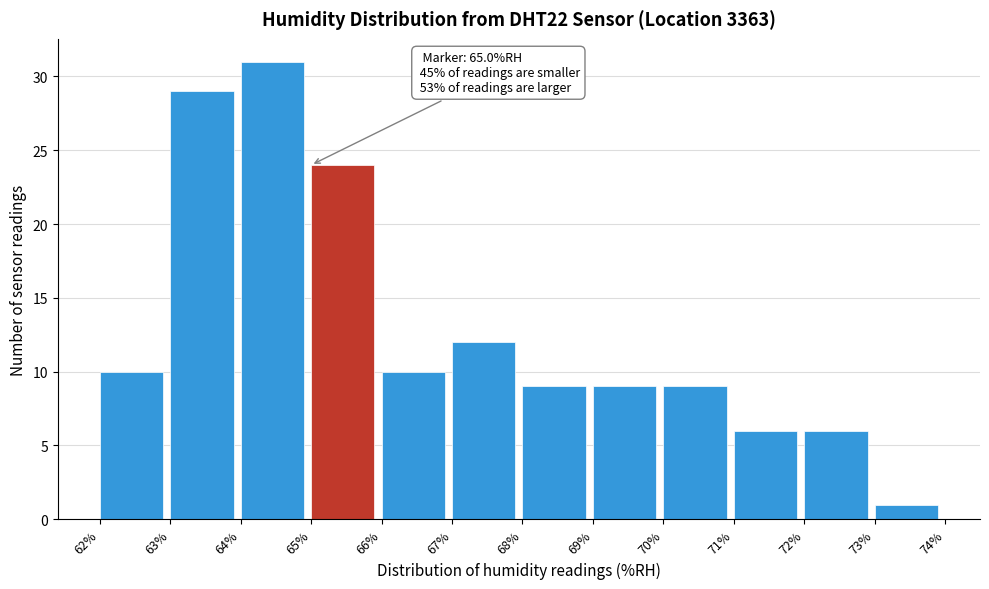

Which range on the x-axis has the tallest bar?

64% to 65%